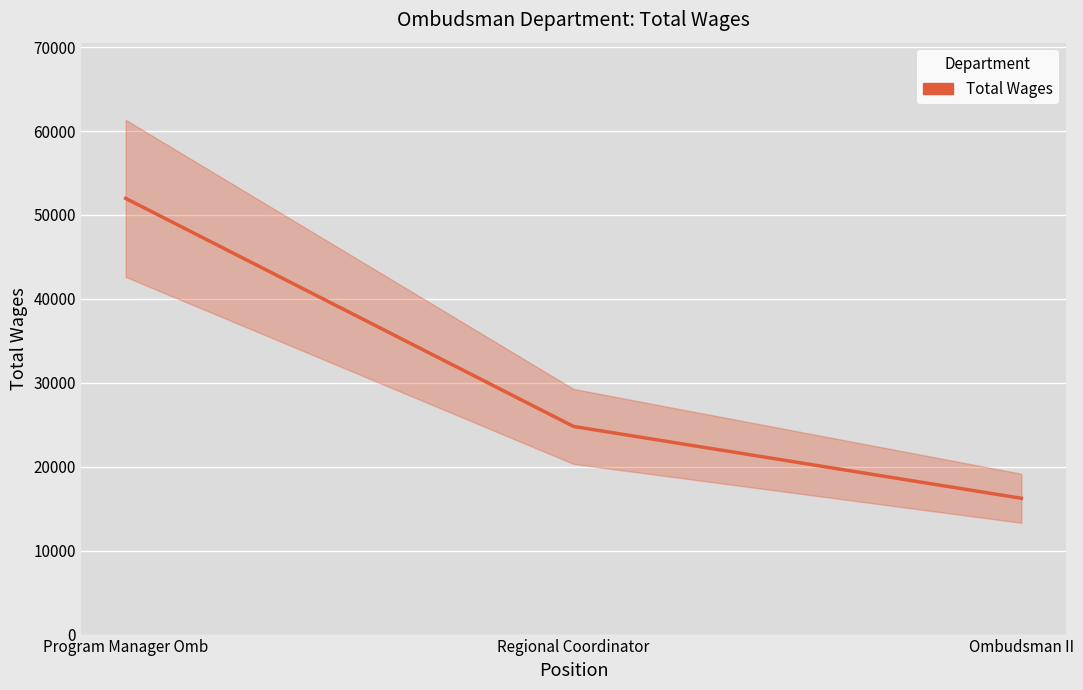

Is this an area chart (filled region under the line)?

No